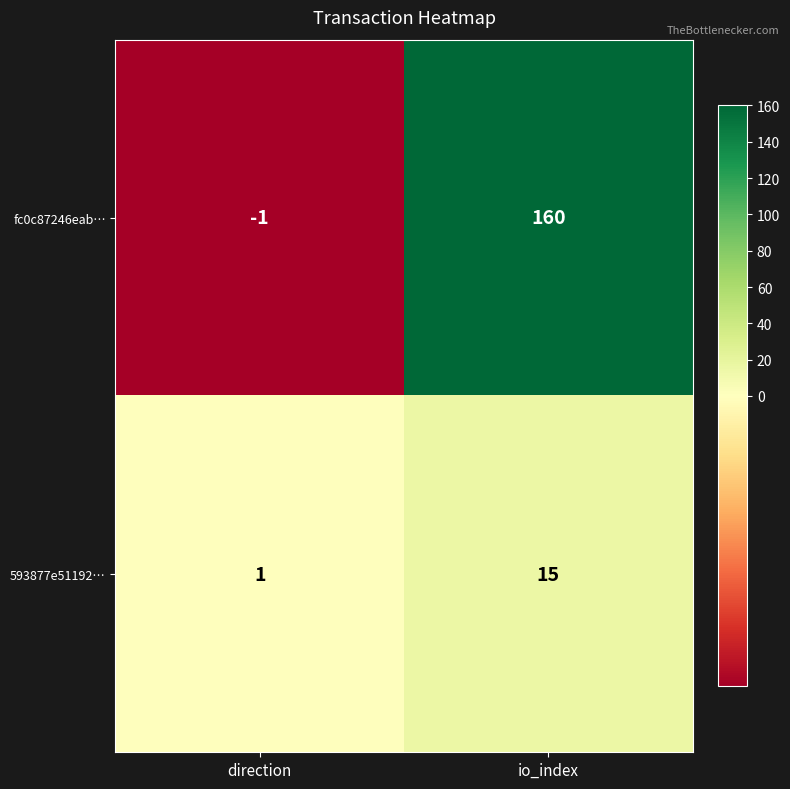

What is the sum of all 593877e51192… values?

16